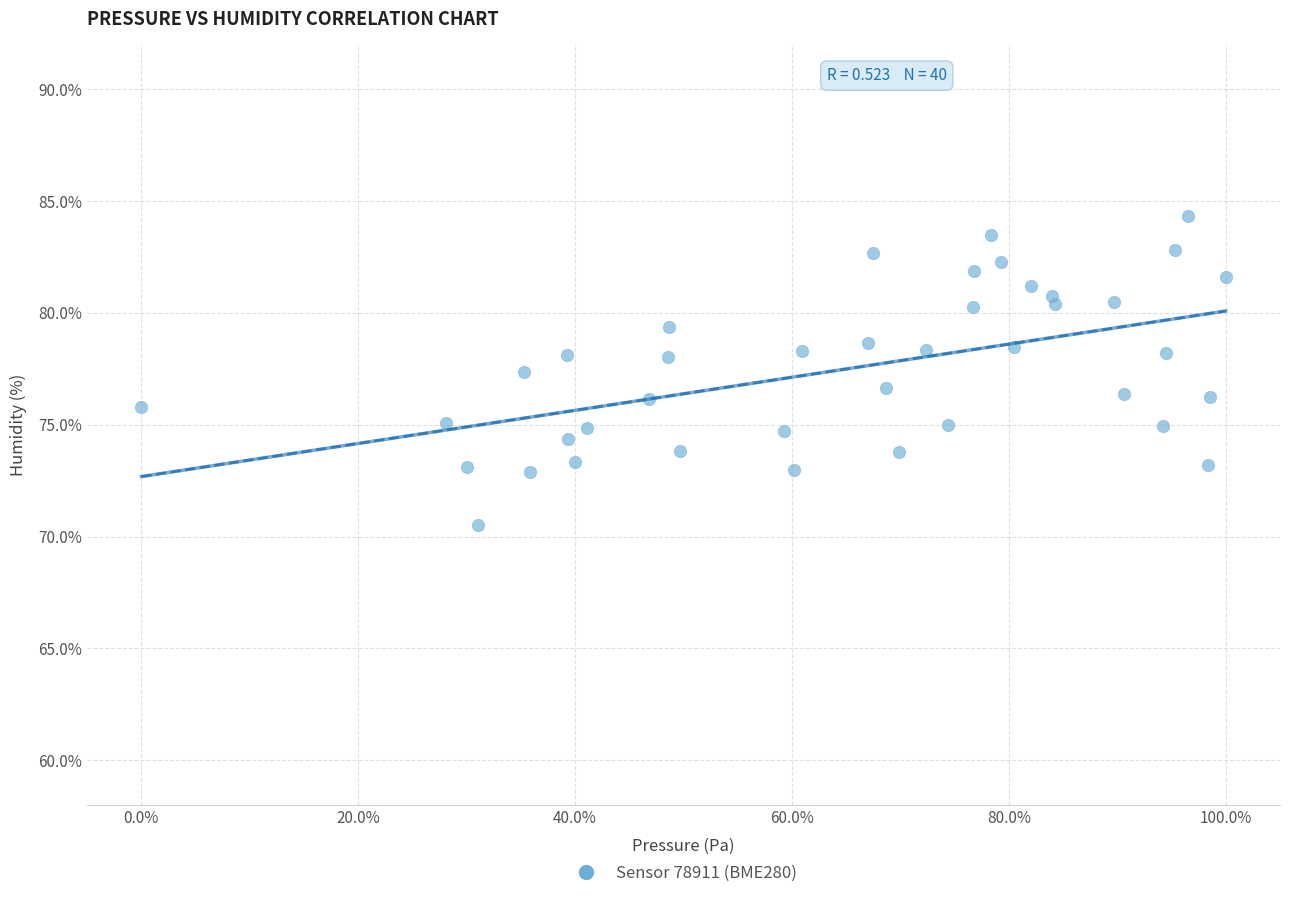

What is the range of X values (max minus min)?

100.0